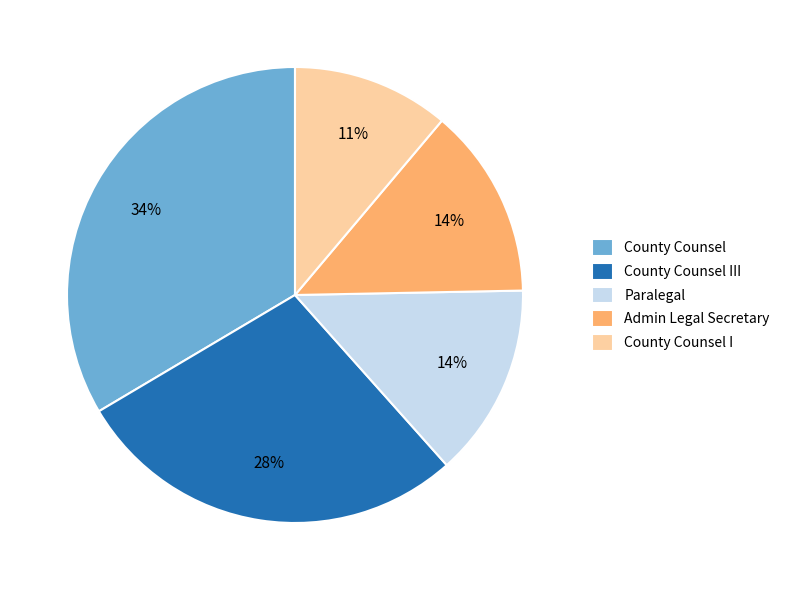

The Admin Legal Secretary slice represents 21% of the pie. True or false?

False